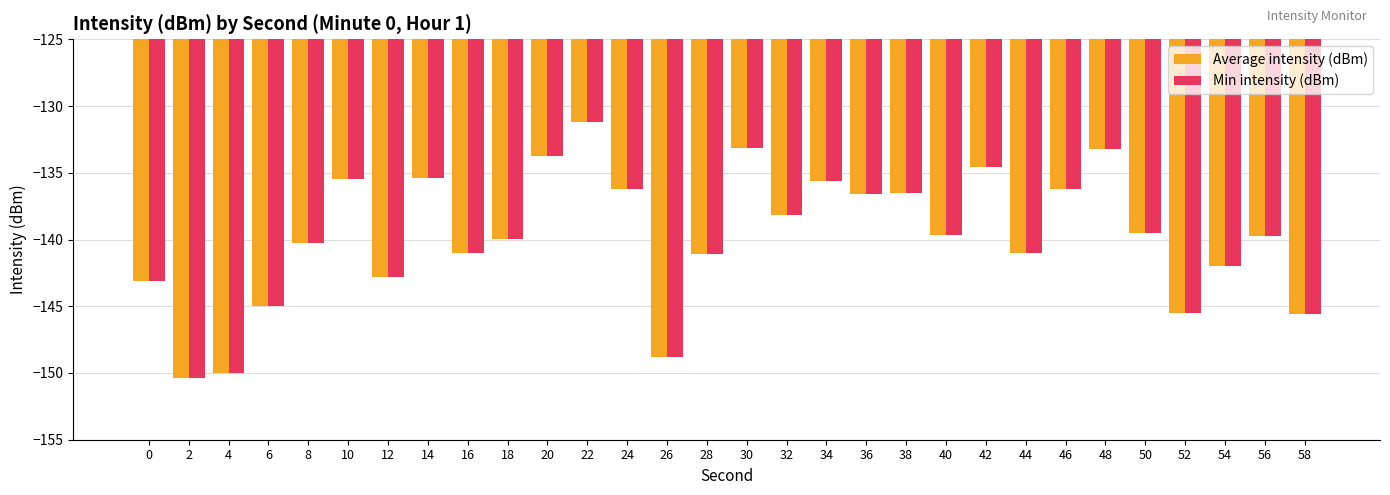

At which category does the chart reach its peak across all series?

22